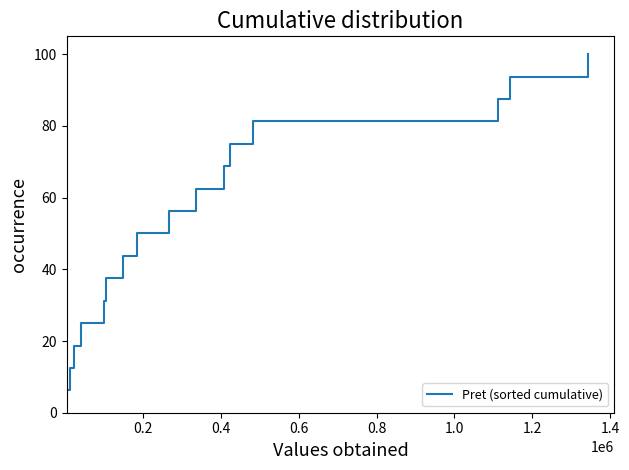

What is the greatest value displayed?

100.0